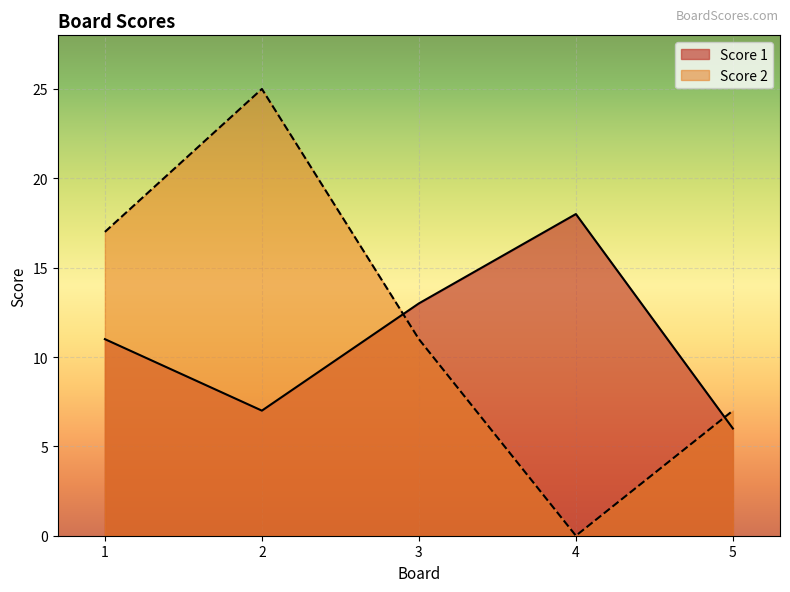

At which category is the sum across all series the highest?

2